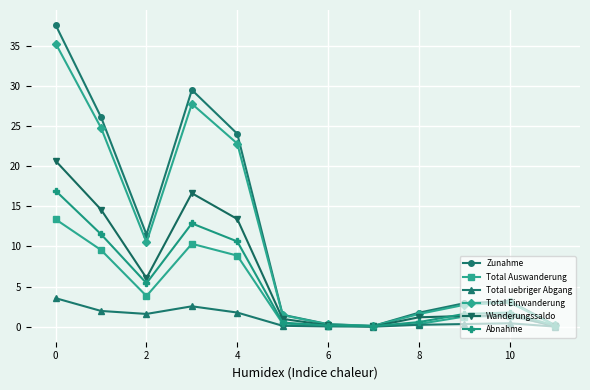

True or false: Total Auswanderung has more than 1 points higher than both neighbors.

True